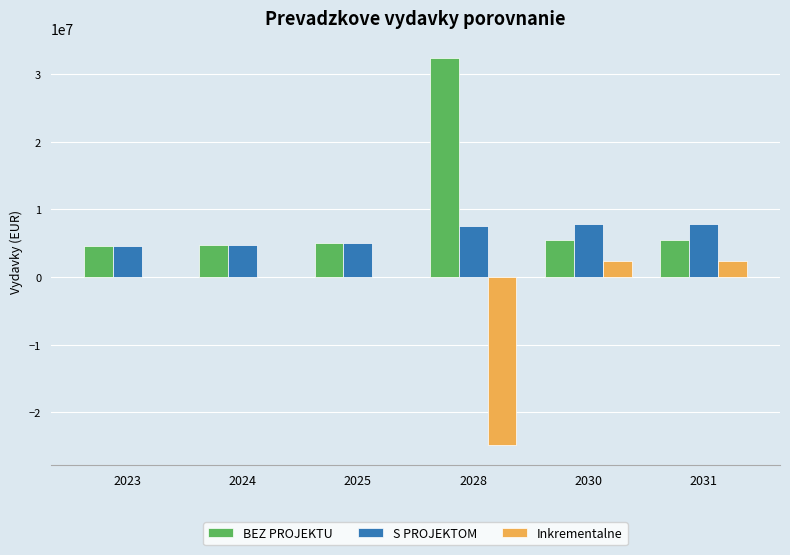

Is the value of Inkrementalne at 2030 greater than the value of BEZ PROJEKTU at 2030?

No